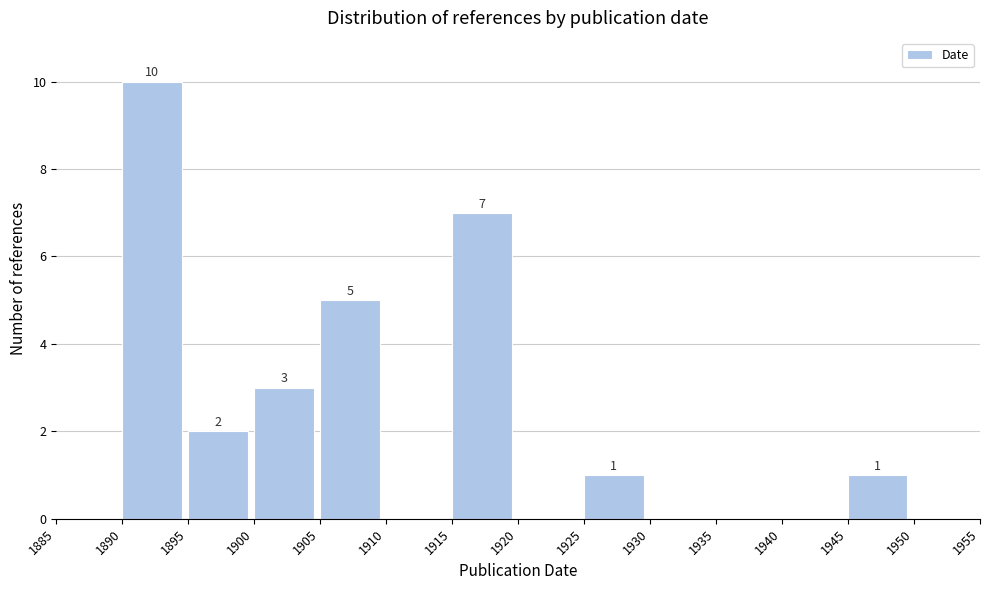

Which range on the x-axis has the tallest bar?

1890 to 1895